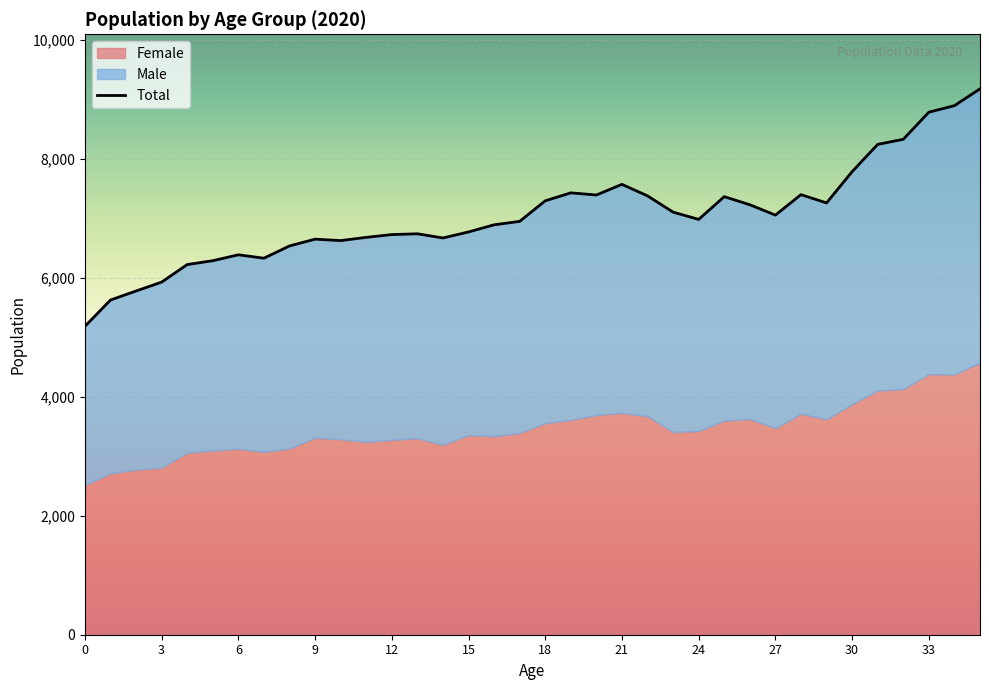

How many series are shown in this chart?

3